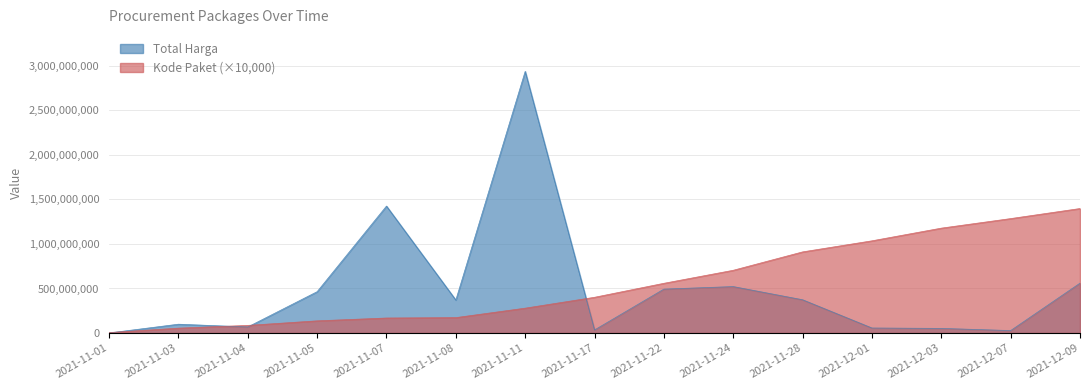

What is the value of the Kode Paket point at the 1st from the left?

4640000